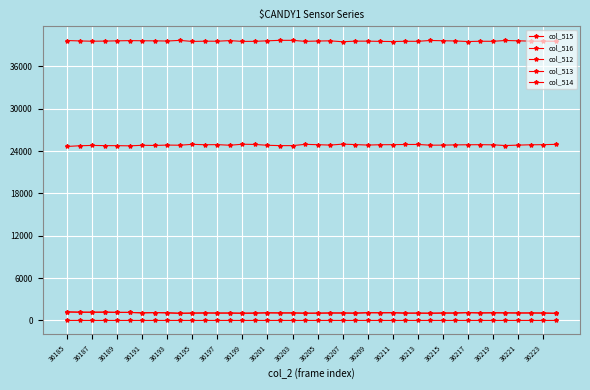

Rank the series by their maximum value, from lowest to highest.

col_514, col_512, col_513, col_515, col_516